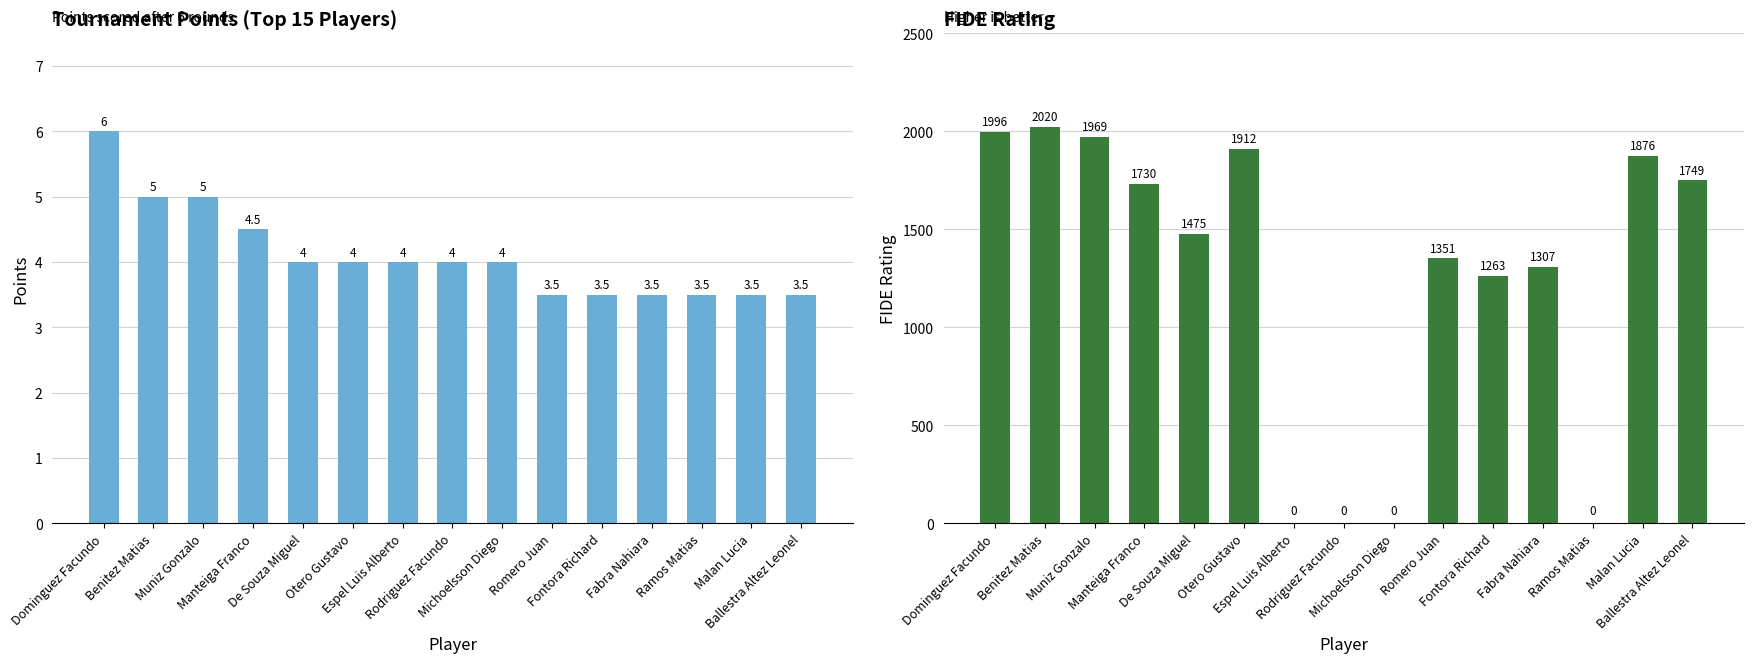

Is the value of FIDE Rating at De Souza Miguel greater than the value of Points at Romero Juan?

Yes